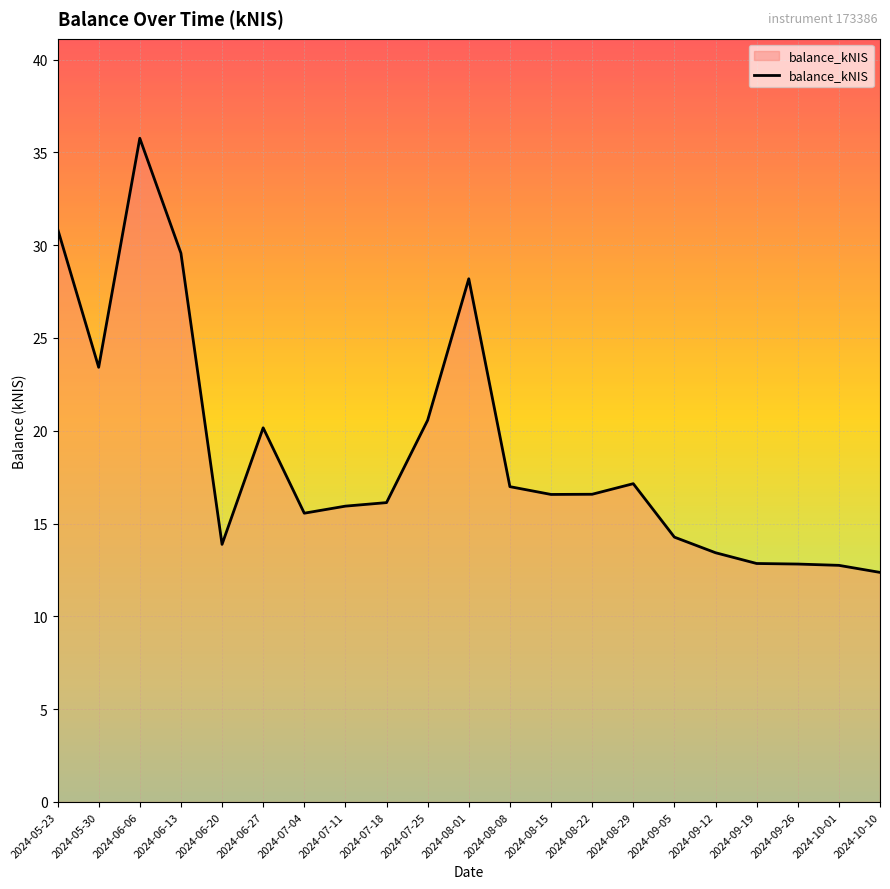

How many distinct data groups are displayed?

1